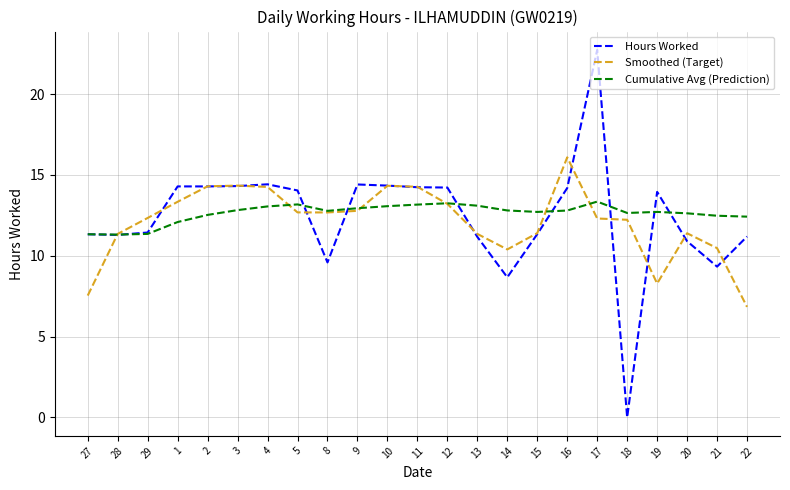

Is it true that Smoothed (Target) equals 12.3 at 29?

True